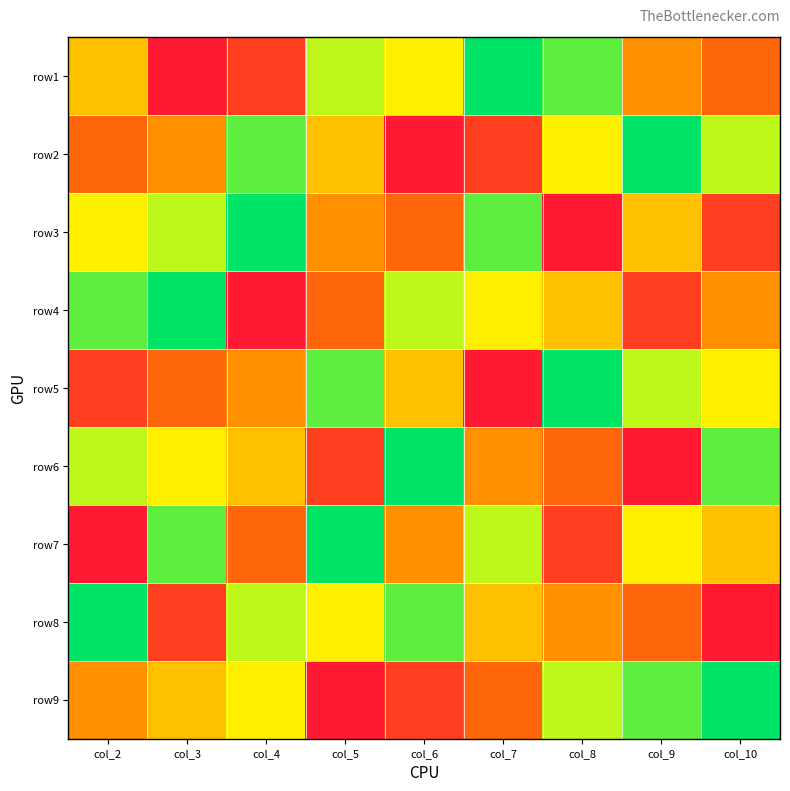

Which has a higher value, col_3 or col_4?

col_4